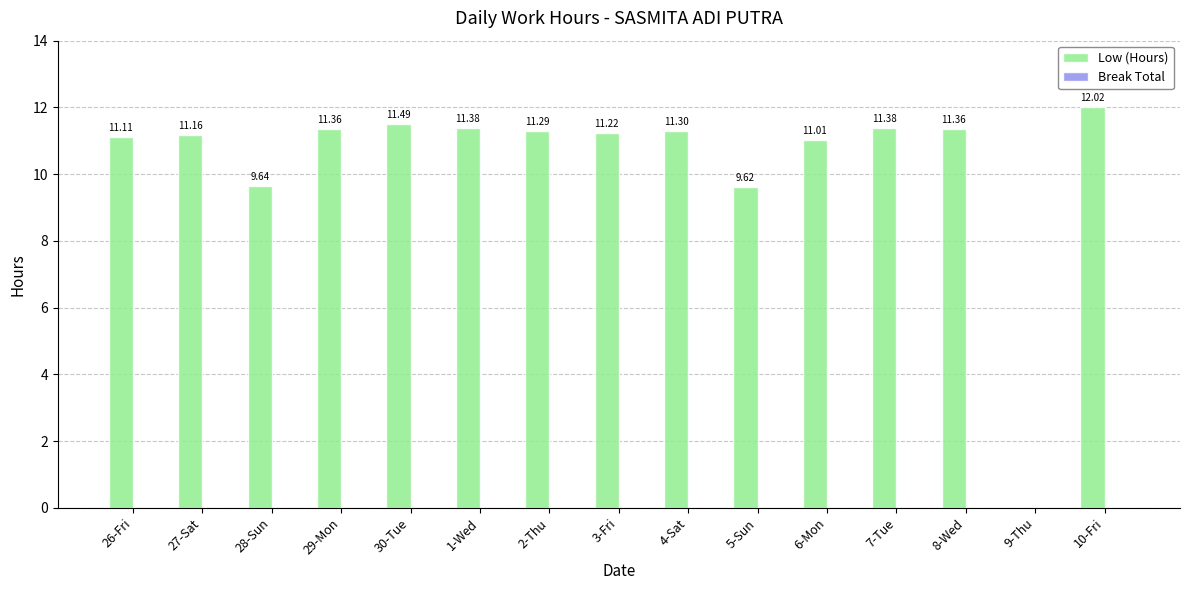

Are the bars horizontal?

No